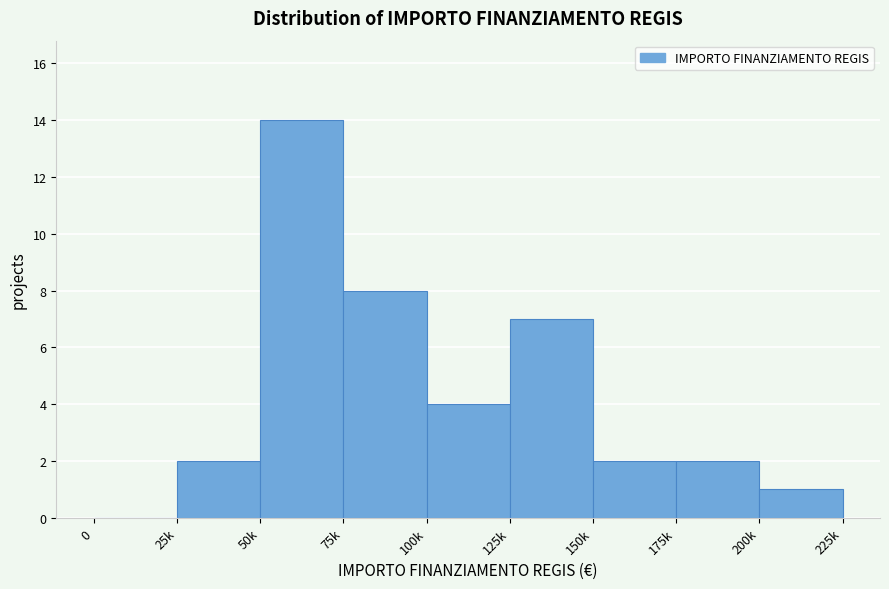

Reading left to right, what are all the values shown in this chart?

0=0	25k=2	50k=14	75k=8	100k=4	125k=7	150k=2	175k=2	200k=1